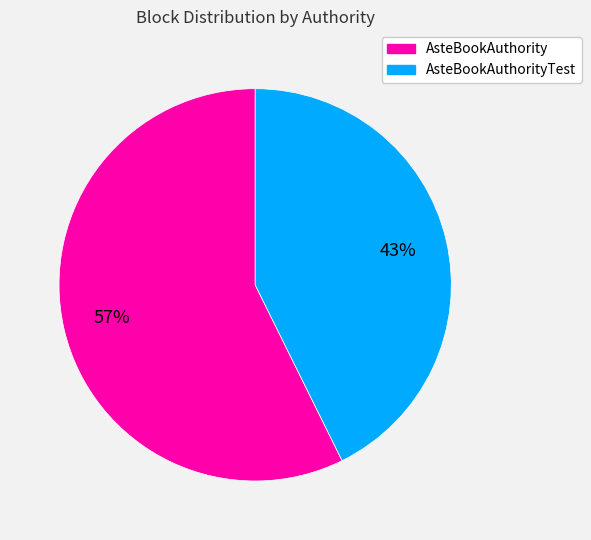

Is there any slice that represents more than half of the pie?

Yes